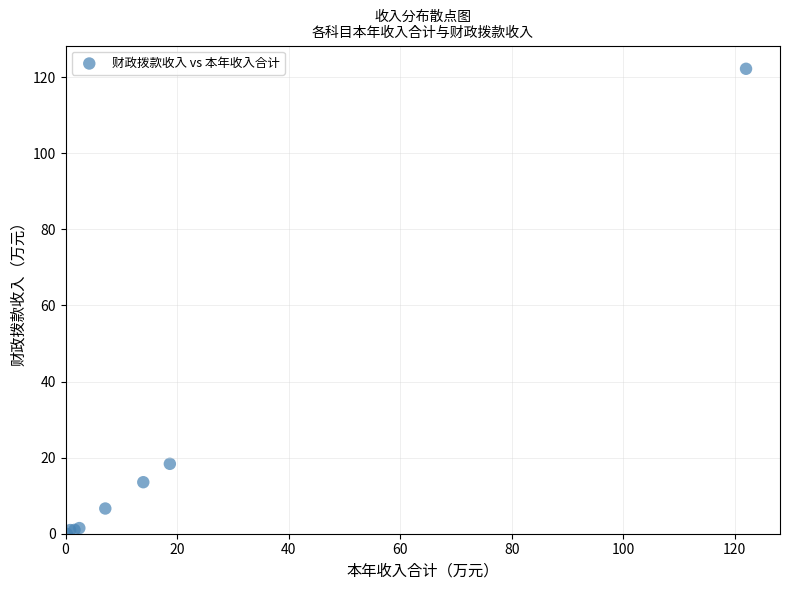

What Y value in the scatter plot is closest to 61?

18.4